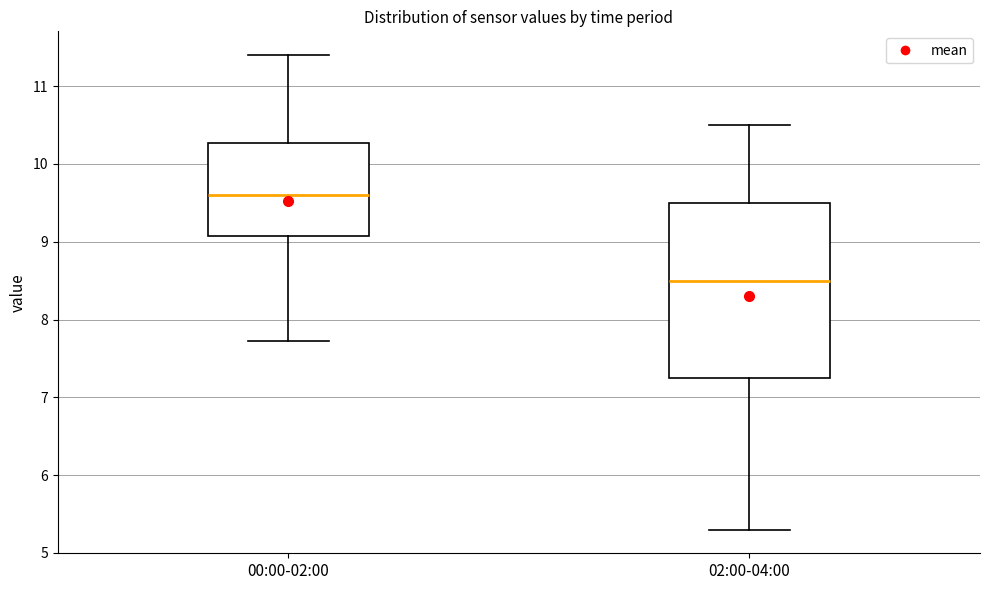

Comparing the boxes themselves (not the whiskers), which one is the tallest?

02:00-04:00